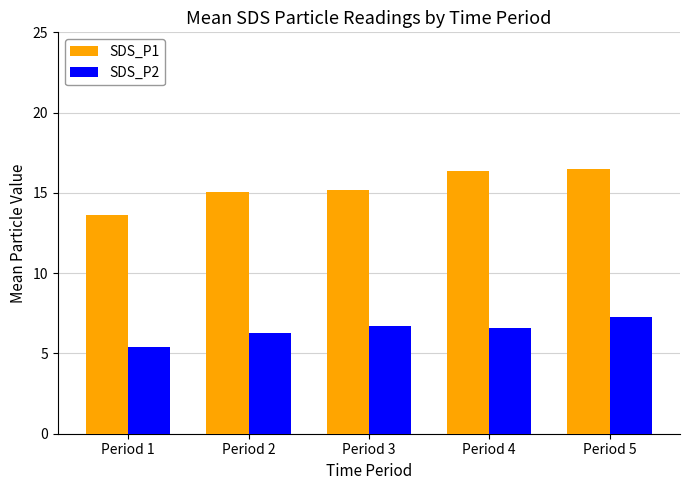

What is the total value across all series at Period 3?

21.9